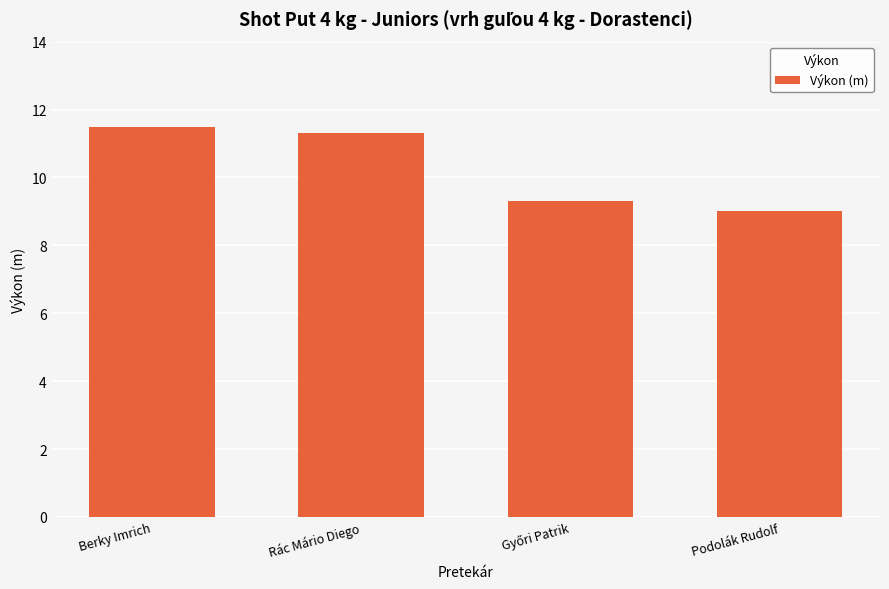

What is the label of the 3rd bar from the right?

Rác Mário Diego